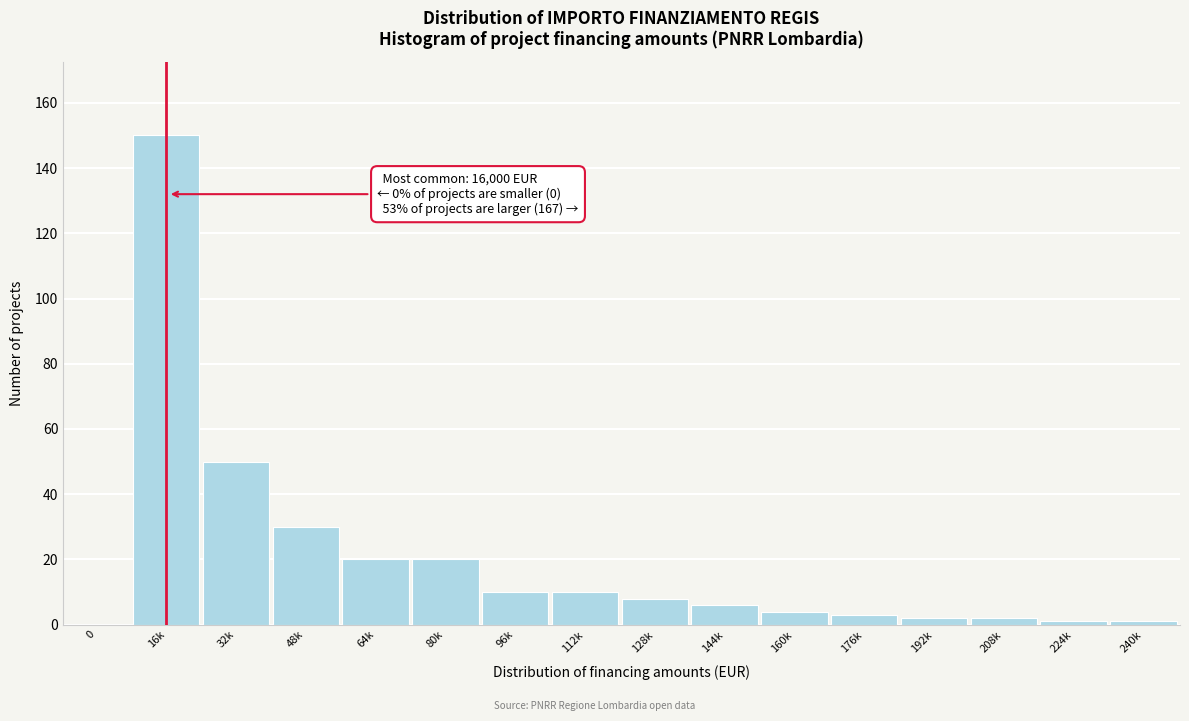

At which label is the value closest to 75?

32k